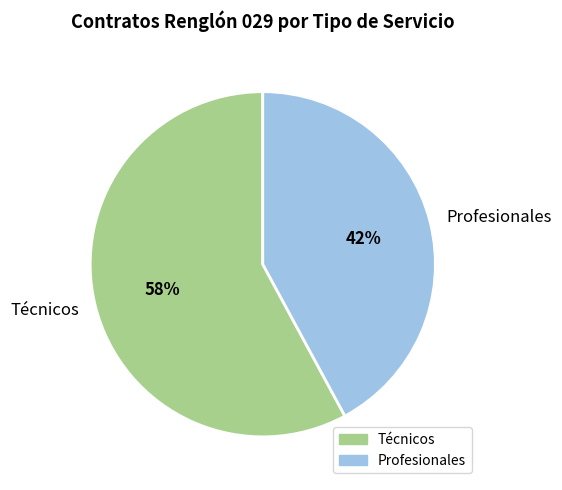

To the nearest percent, what portion does Profesionales represent?

42%